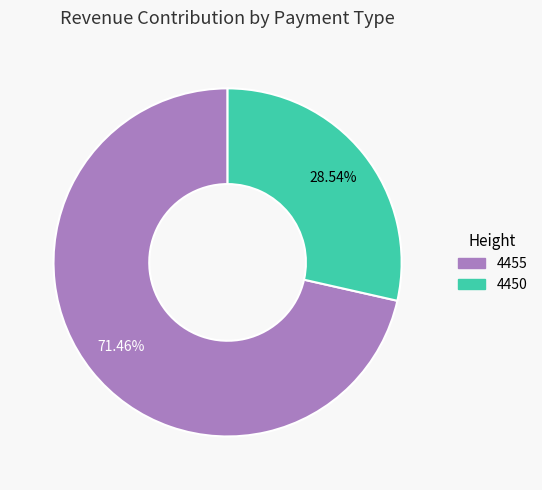

To the nearest percent, what is the average slice percentage?

50%